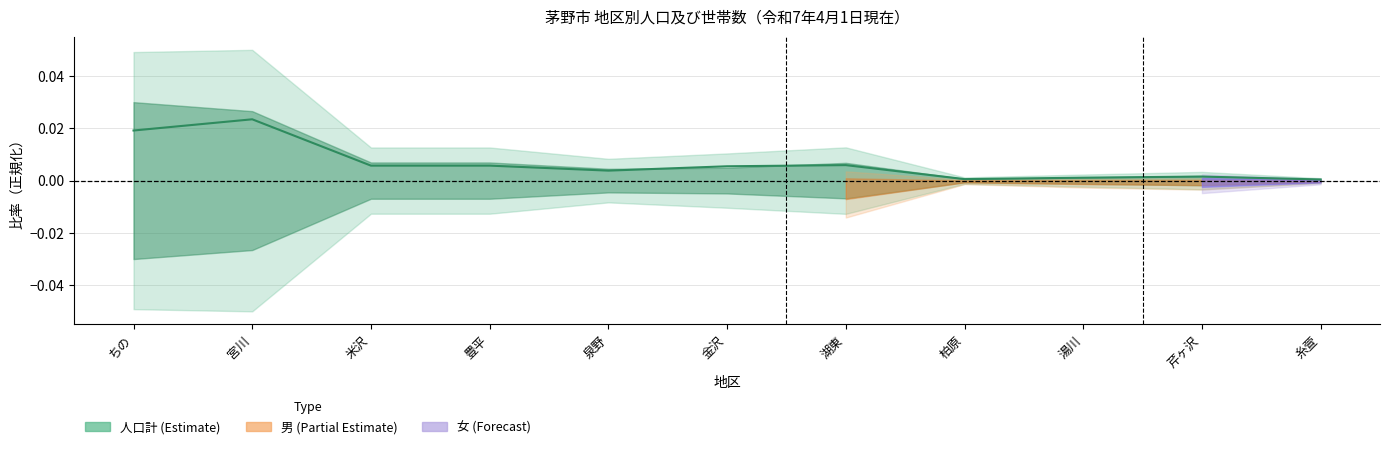

Which category has the highest value across all series?

宮川